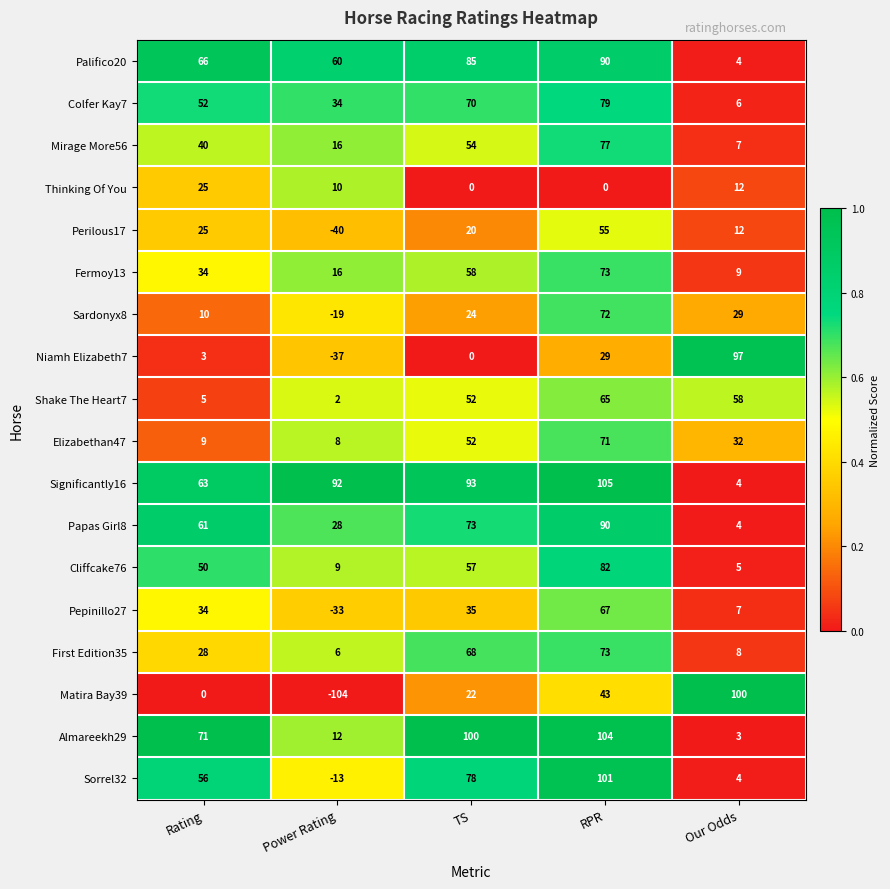

At which category is the sum across all series the highest?

RPR